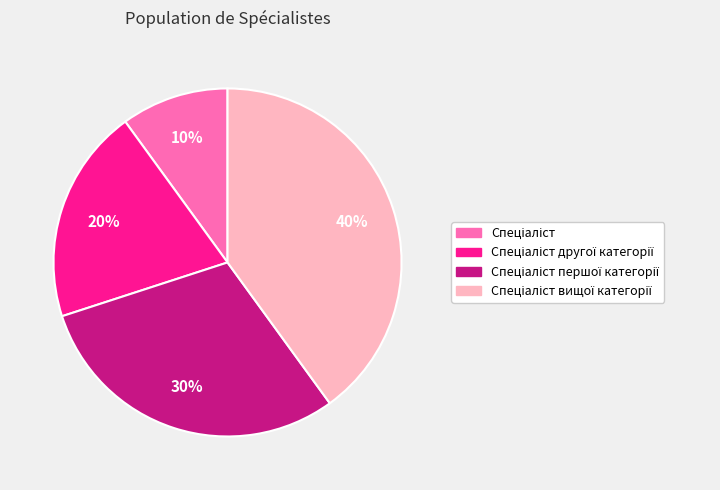

Is there any slice that represents more than half of the pie?

No